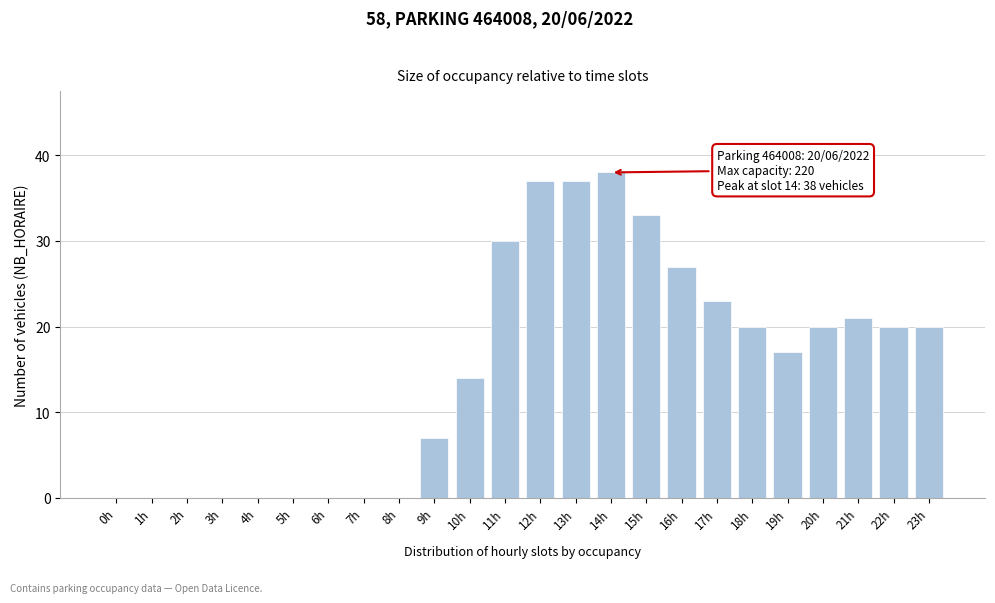

Reading left to right, what are all the values shown in this chart?

0h=0	1h=0	2h=0	3h=0	4h=0	5h=0	6h=0	7h=0	8h=0	9h=7	10h=14	11h=30	12h=37	13h=37	14h=38	15h=33	16h=27	17h=23	18h=20	19h=17	20h=20	21h=21	22h=20	23h=20